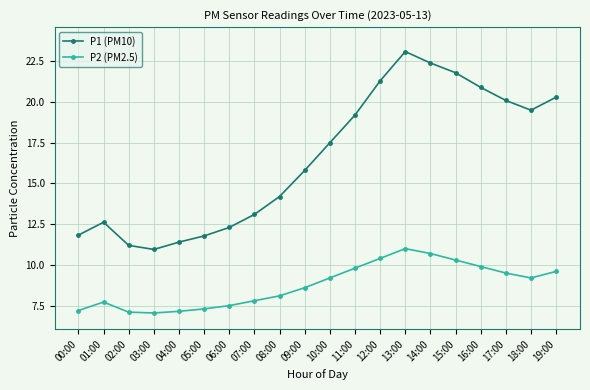

Count the number of categories in the chart.

20